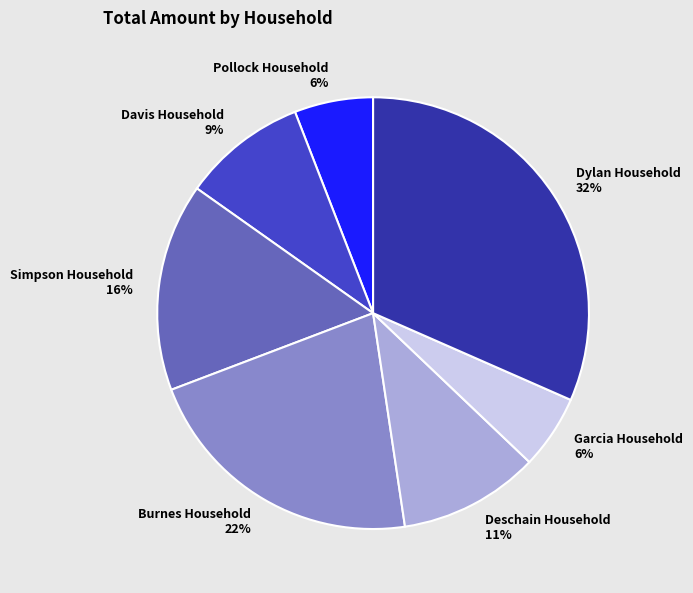

Do Garcia Household and Pollock Household together represent more than half of the pie?

No